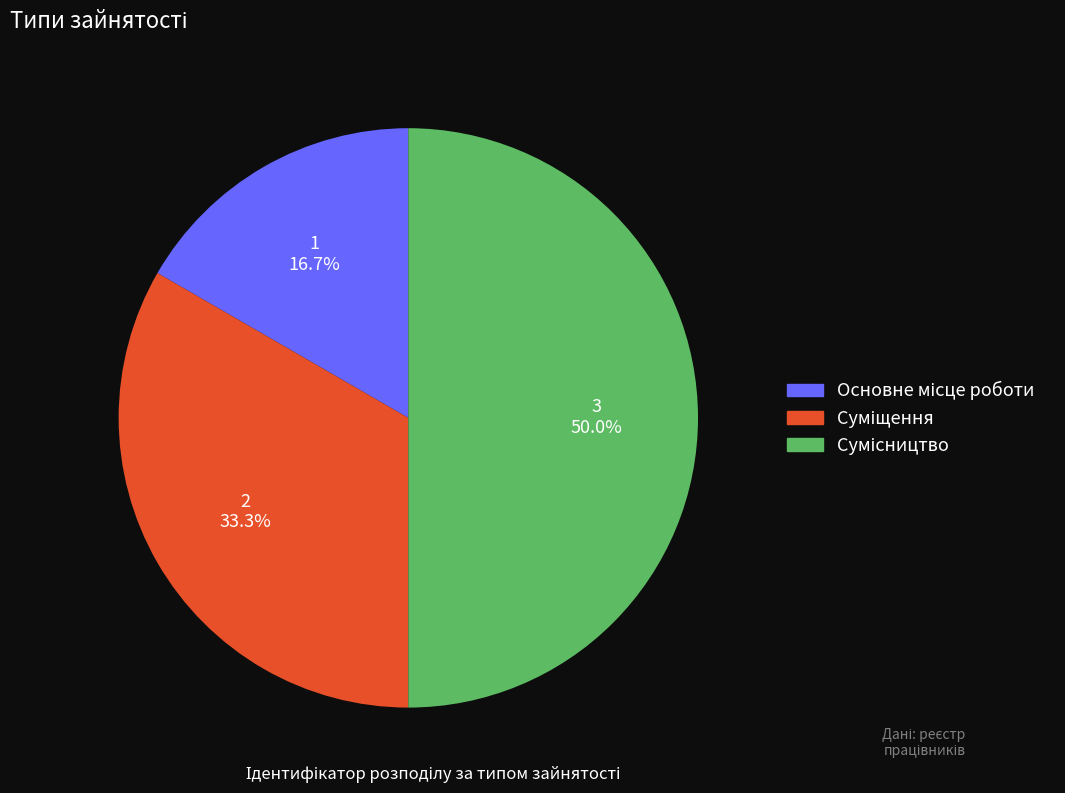

Is it true that Сумісництво is 50% of the pie?

True